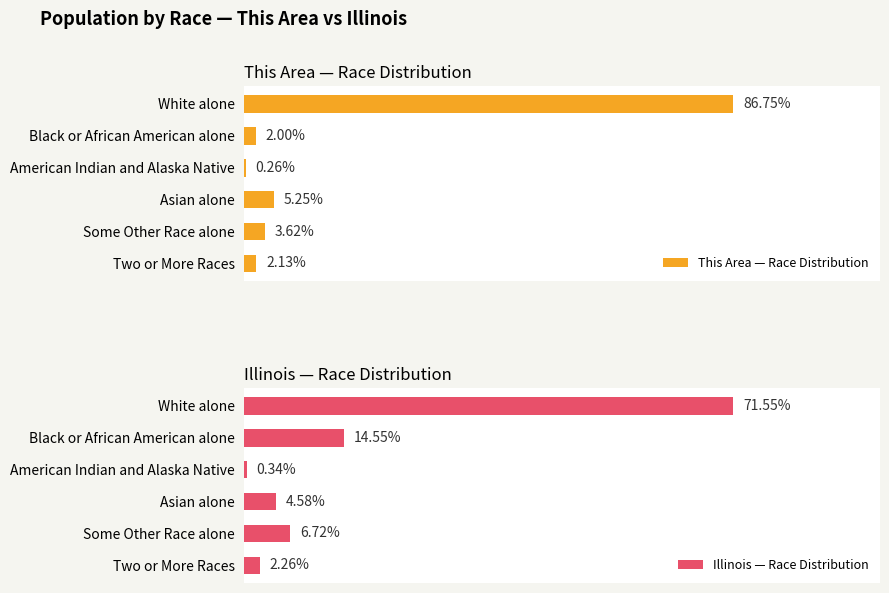

Where is This Area — Race Distribution nearest to the value 43?

Asian alone